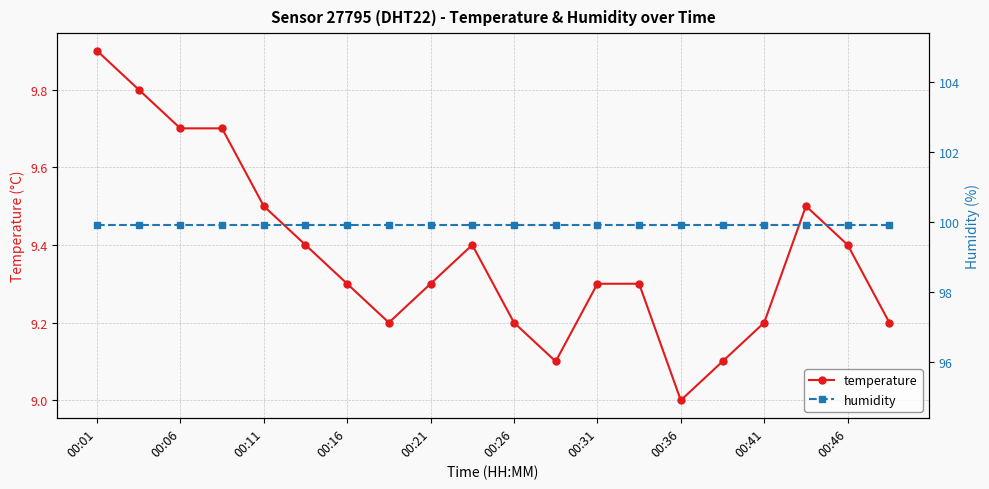

What is the value of the humidity point at the 6th from the left?

99.9